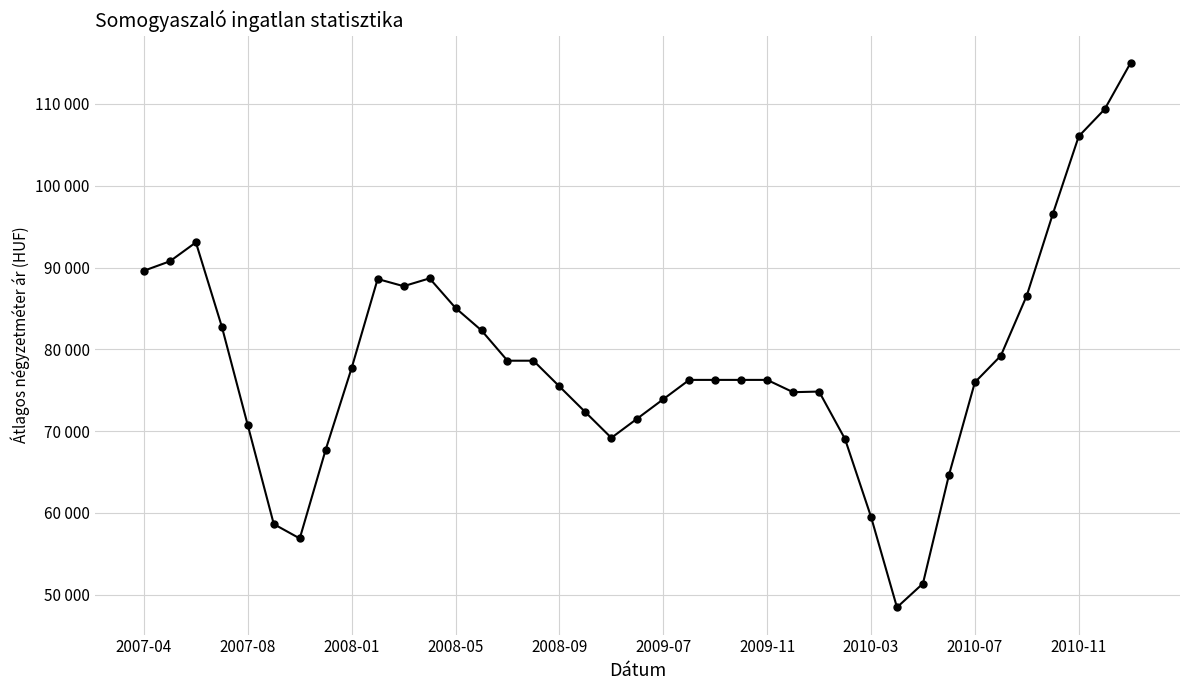

Is this an area chart (filled region under the line)?

No